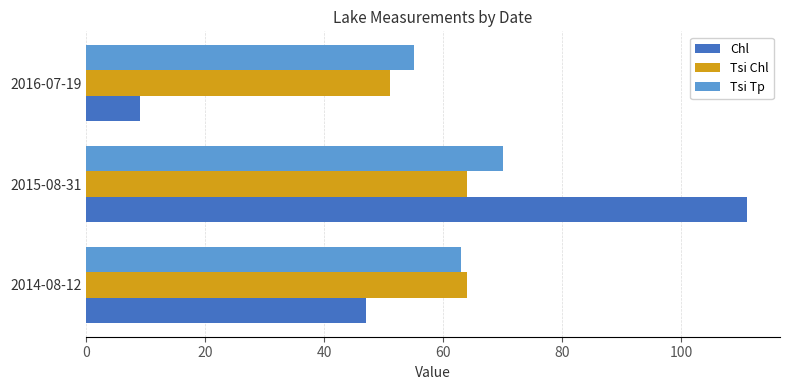

At how many categories does at least one series exceed 40?

3